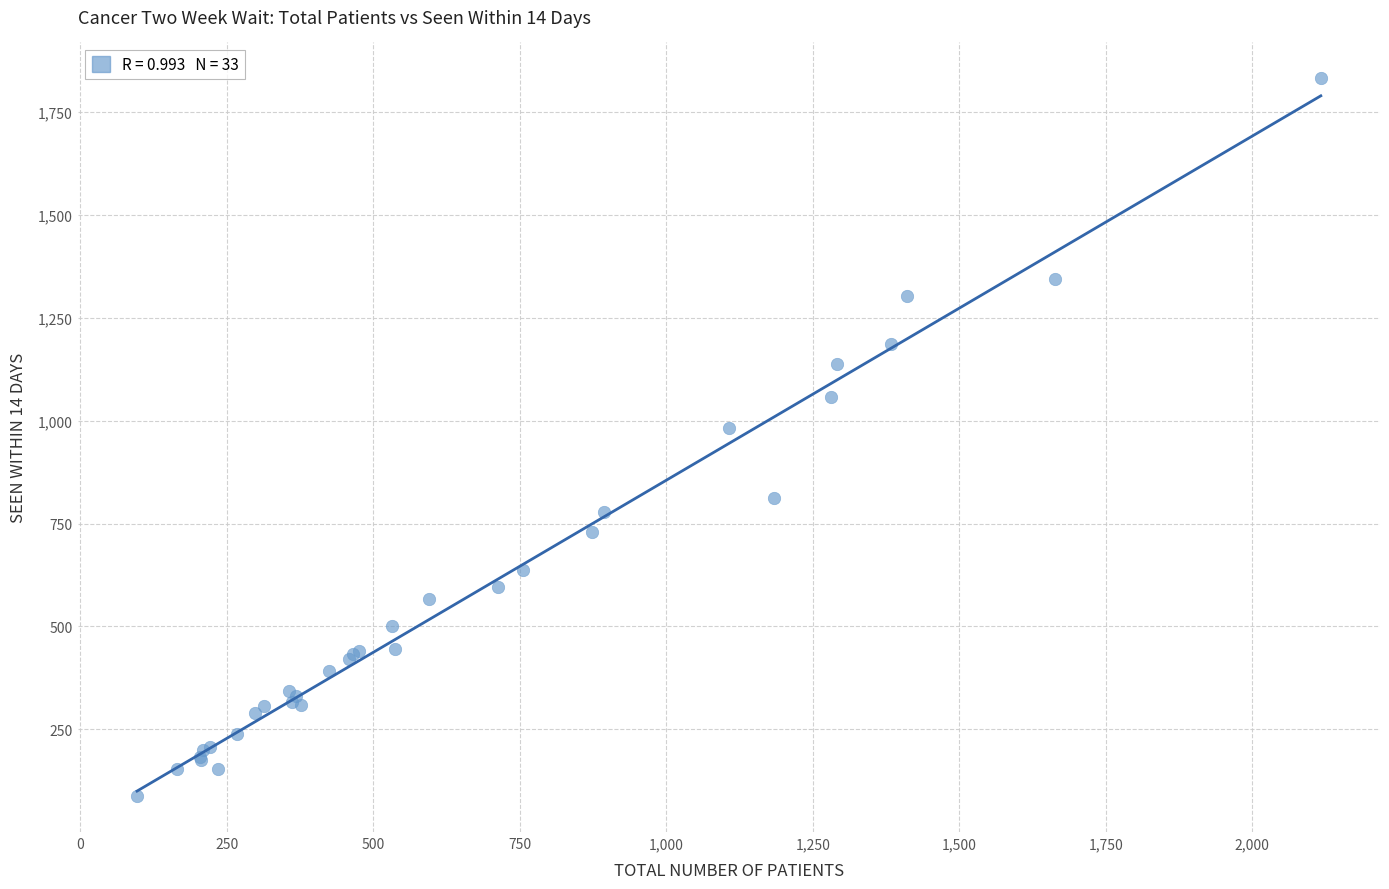

What Y value in the scatter plot is closest to 959?

983